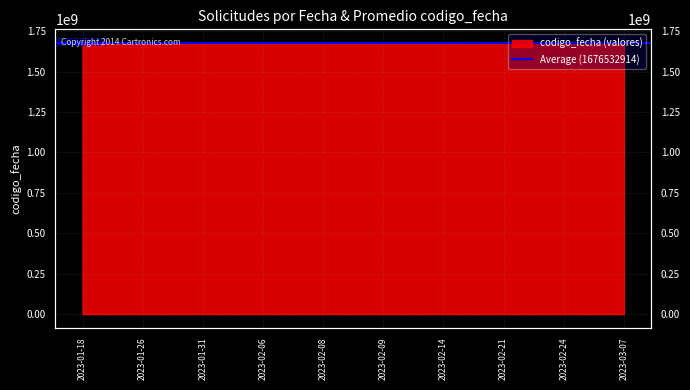

What is the maximum value shown in the chart?

1678205130